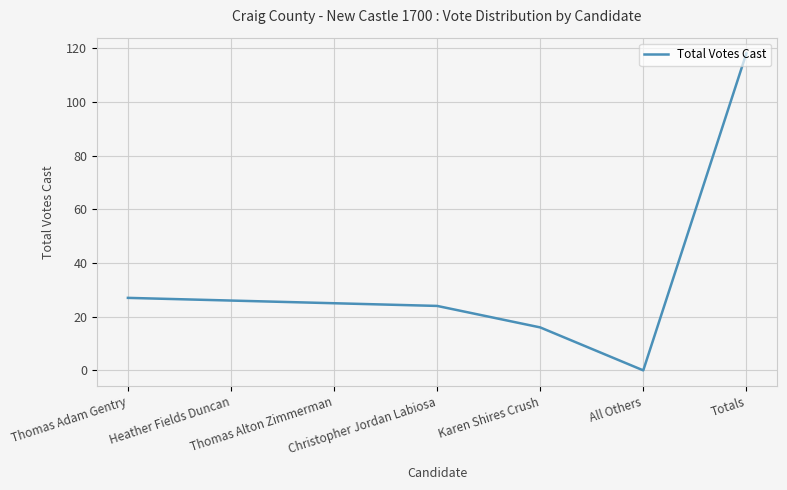

How many values are above zero?

6